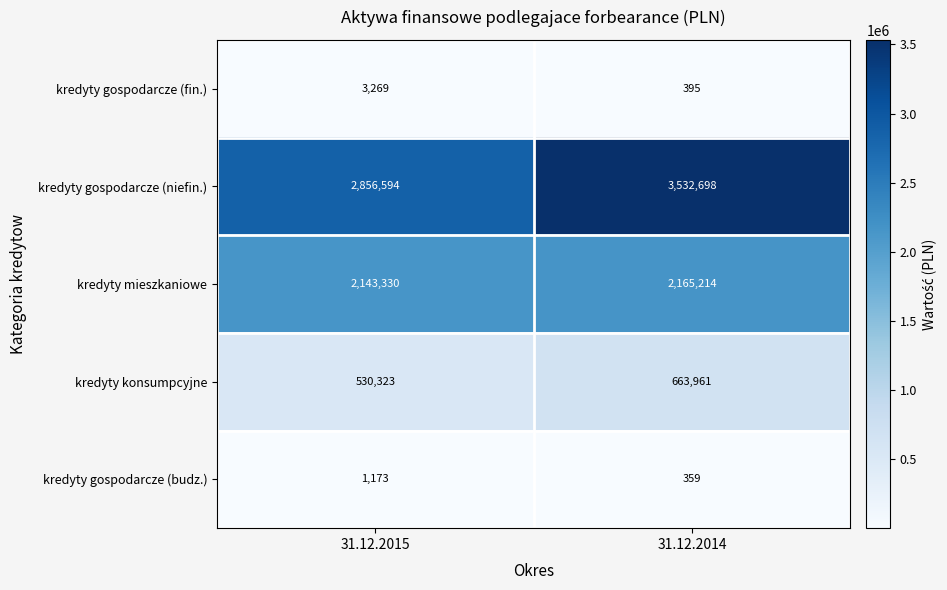

What is the difference between the maximum and minimum values in the kredyty konsumpcyjne series?

133638